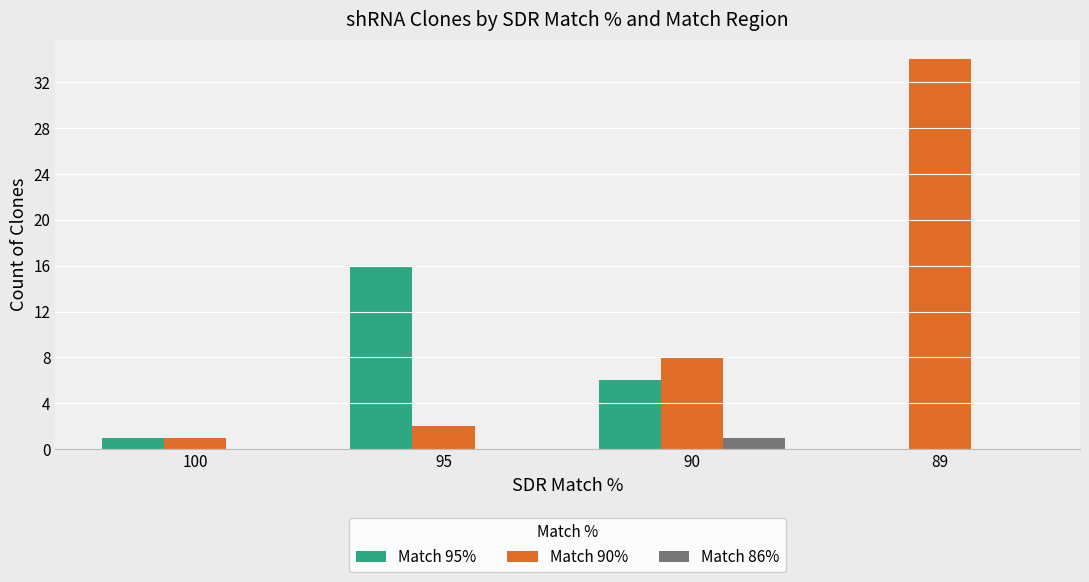

What are all the series names shown in the legend?

Match 95%, Match 90%, Match 86%